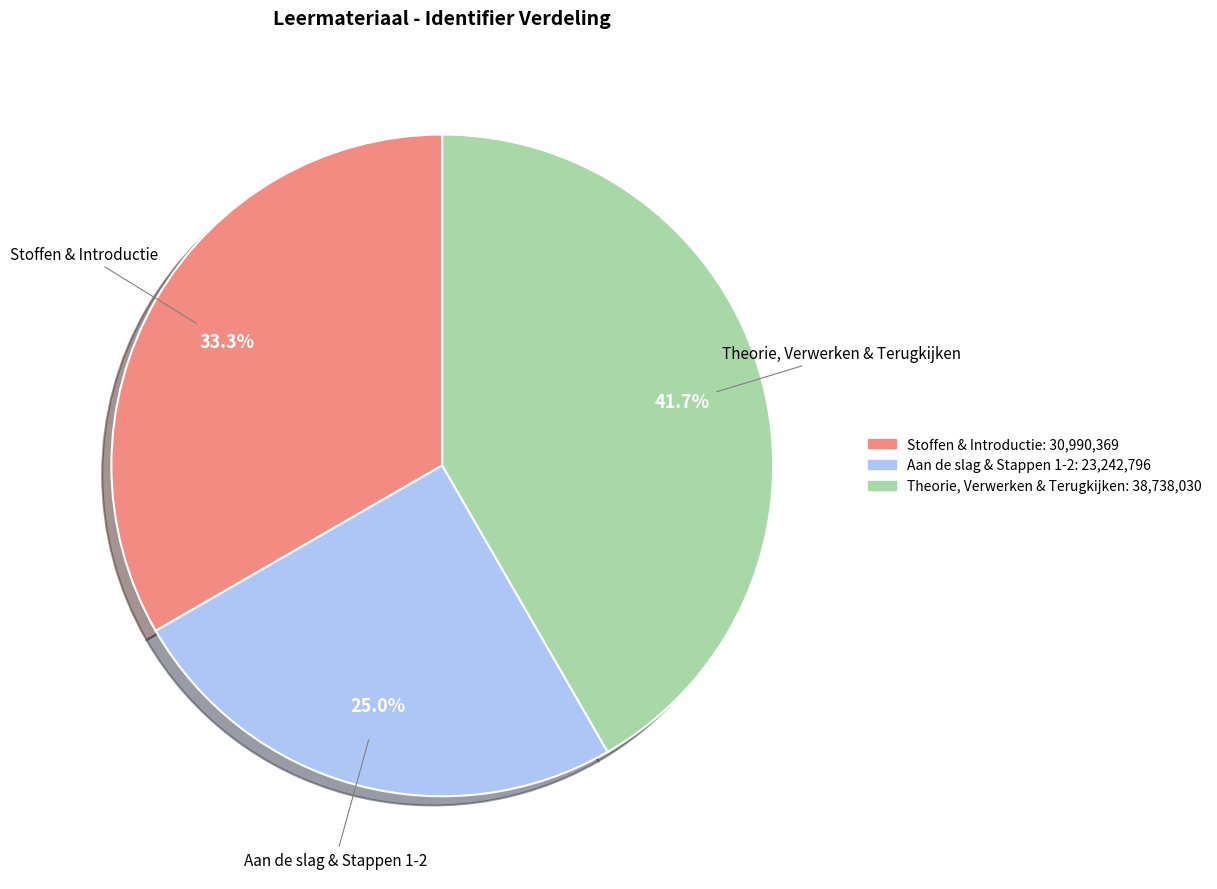

Does any single category account for the majority?

No